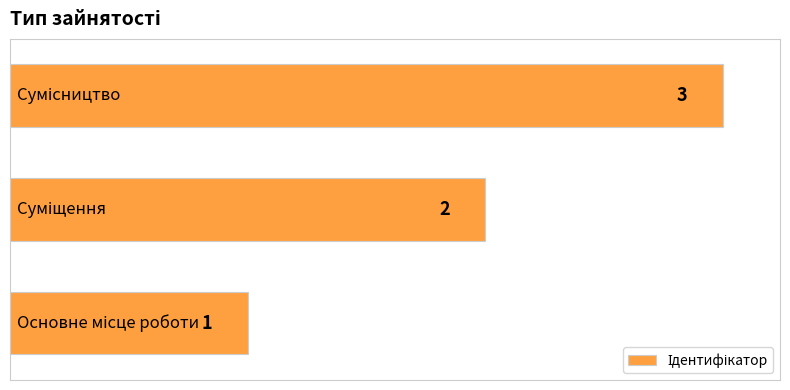

How many values are between 1 and 3?

3